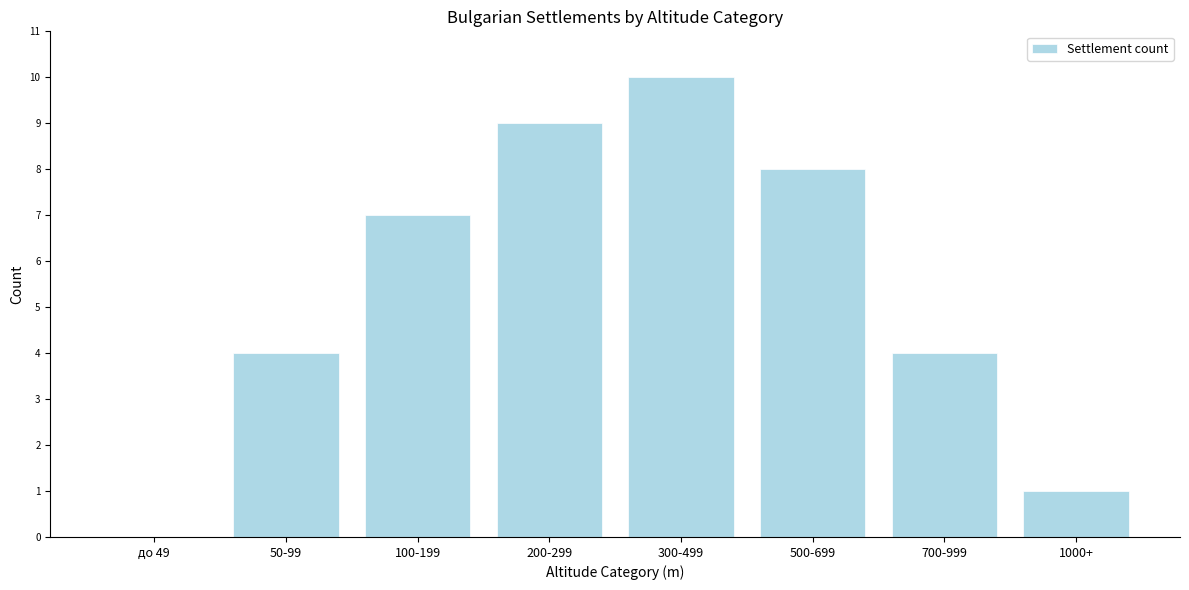

Reading left to right, transcribe all the data shown in this chart.

до 49=0	50-99=4	100-199=7	200-299=9	300-499=10	500-699=8	700-999=4	1000+=1